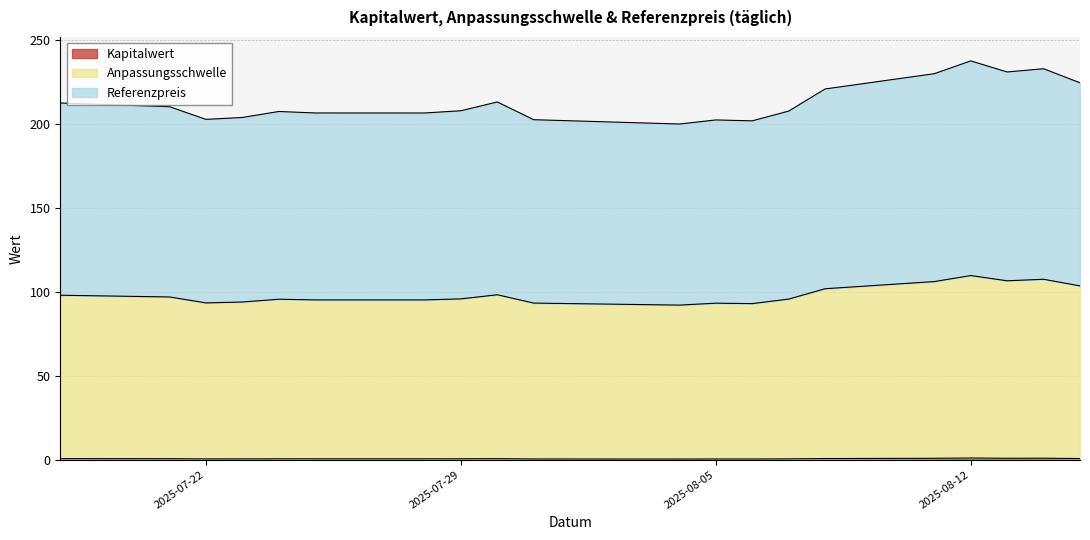

List the series in order of their peak value, lowest first.

Kapitalwert, Anpassungsschwelle, Referenzpreis